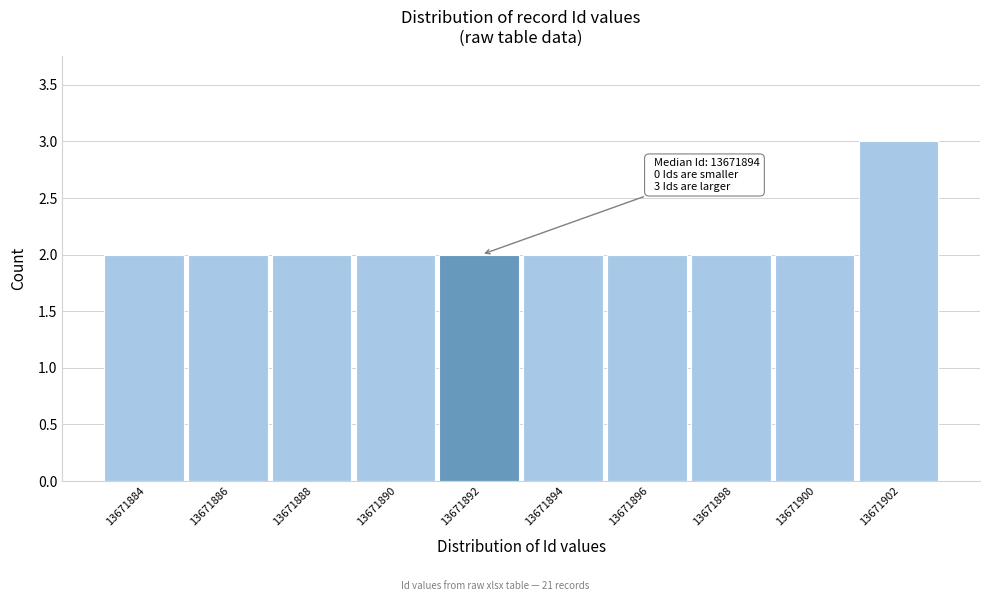

Reading left to right, list all the values displayed in this chart.

2	2	2	2	2	2	2	2	2	3